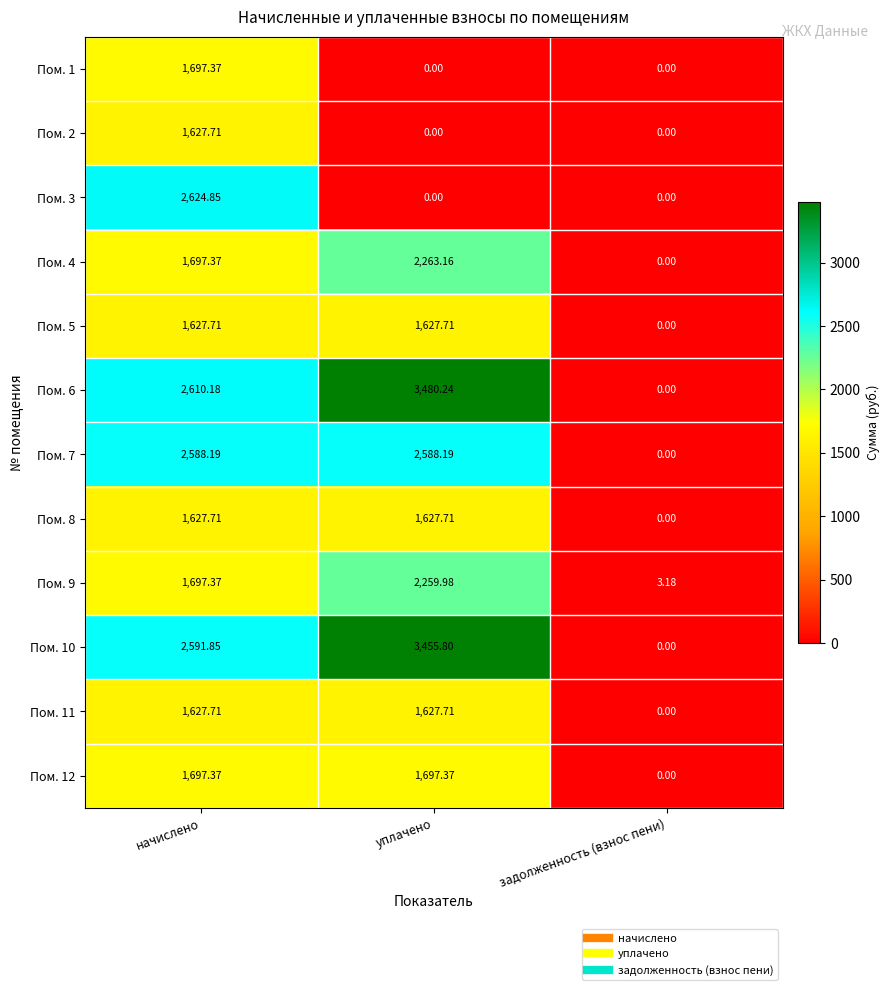

How many categories are shown in the chart?

3